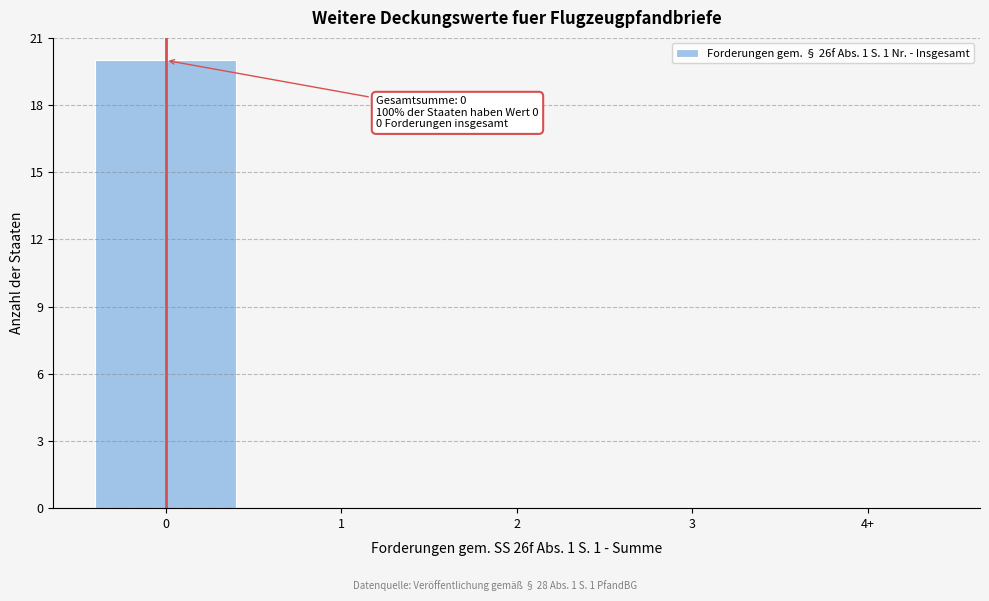

Reading right to left, list all the values displayed in this chart.

4+=0	3=0	2=0	1=0	0=20